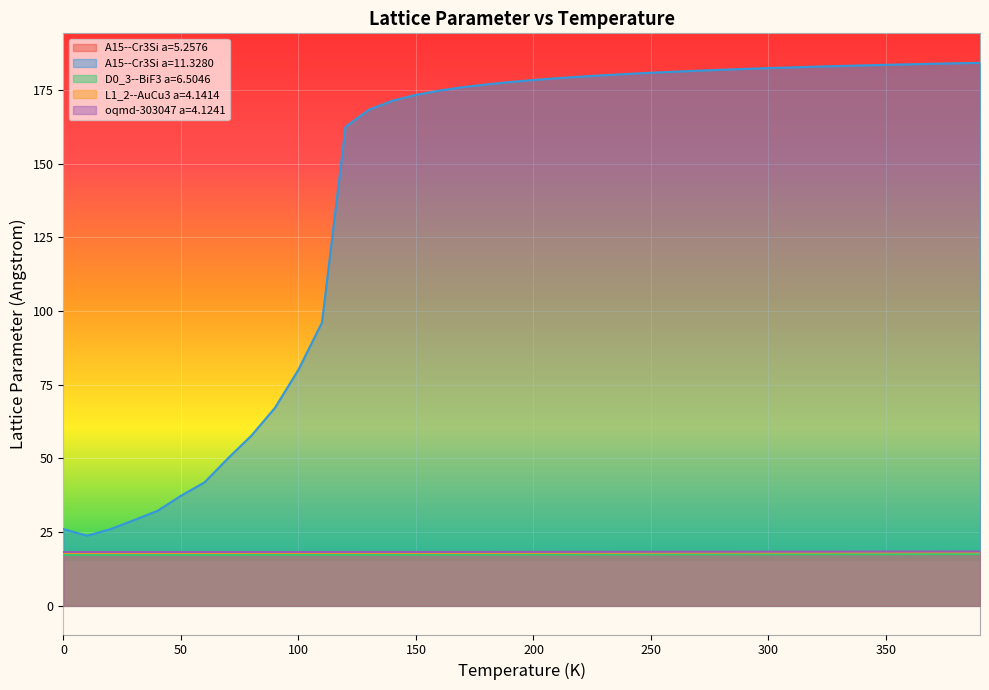

List the series in order of their peak value, highest first.

A15--Cr3Si a=11.3280, oqmd-303047 a=4.1241, L1_2--AuCu3 a=4.1414, A15--Cr3Si a=5.2576, D0_3--BiF3 a=6.5046